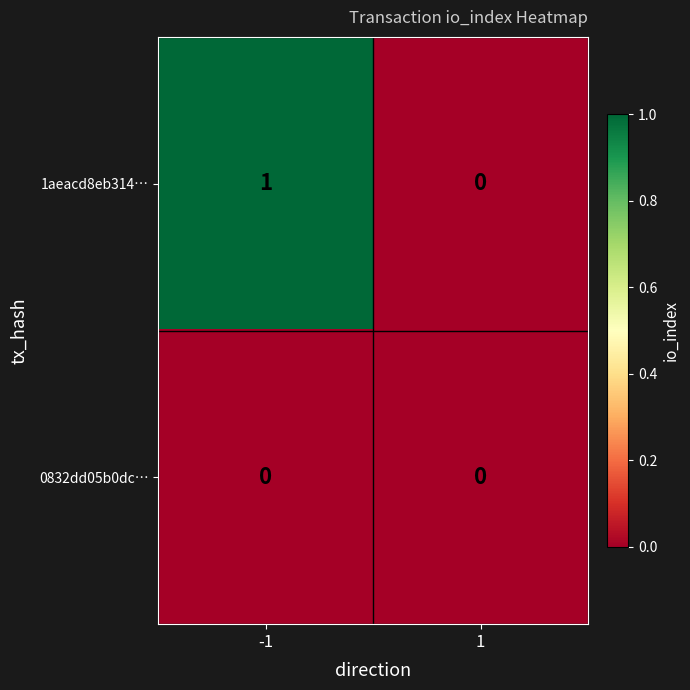

What is the spread (max minus min) of values at -1?

1